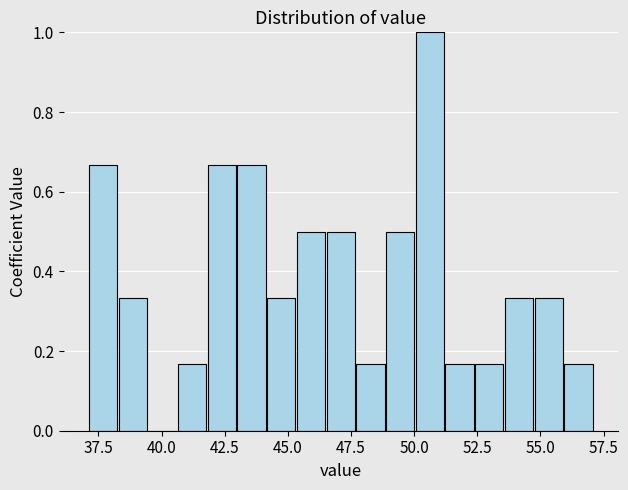

Around what value on the x-axis is the tallest bar? Give the approximate position of its centre, as read against the axis.

50.5